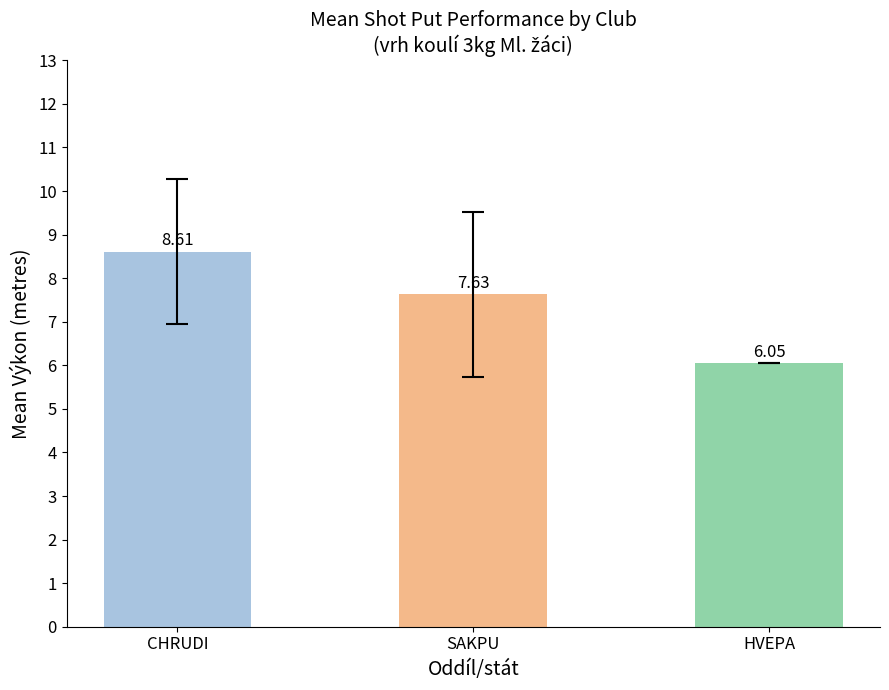

What is the value of the 1st bar from the left?

8.6